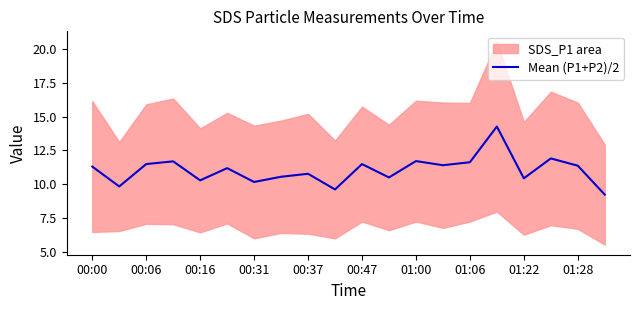

At which label does the data first exceed 11?

00:00